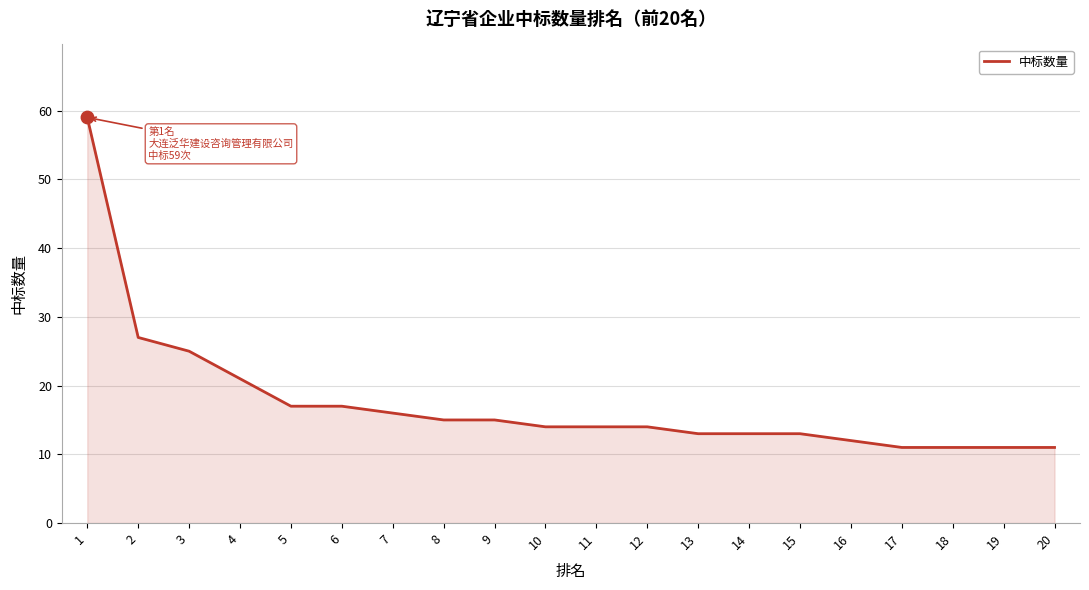

What is the ratio of the value at 16 to the value at 10?

0.9